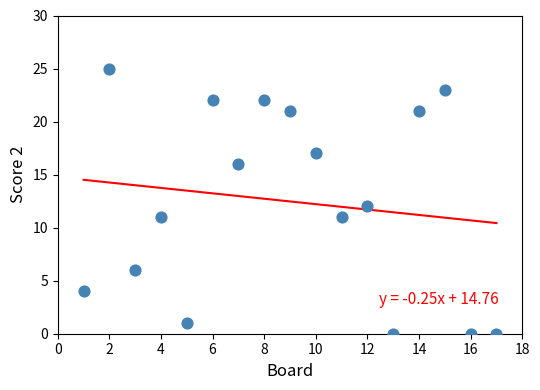

What is the range of X values (max minus min)?

16